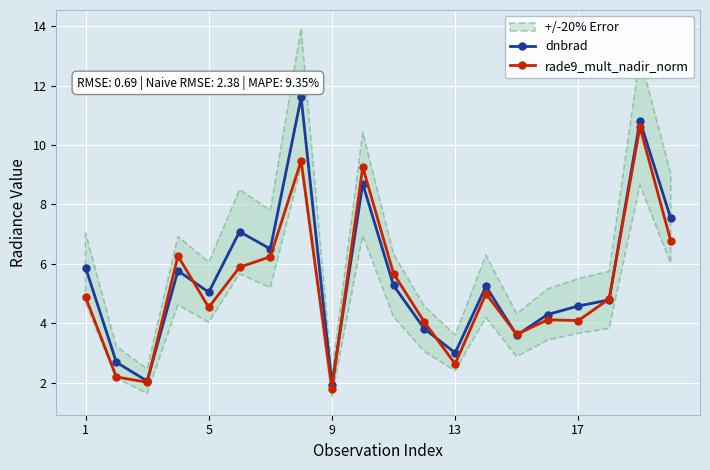

True or false: rade9_mult_nadir_norm has more than 0 interior local peaks.

True